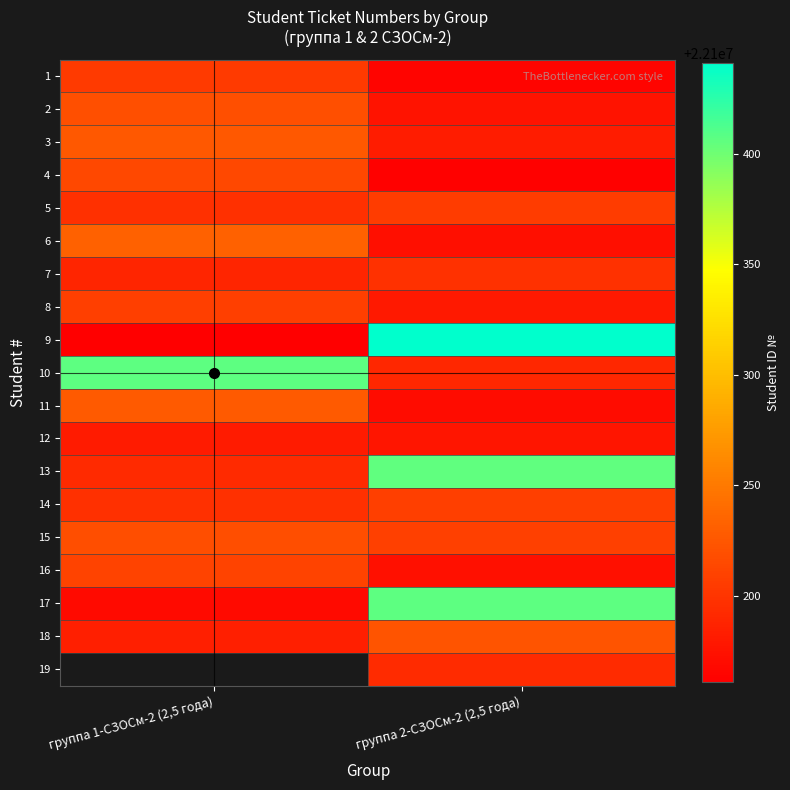

Is the value of 10 at группа 2-СЗОСм-2 (2,5 года) greater than the value of 6 at группа 1-СЗОСм-2 (2,5 года)?

No